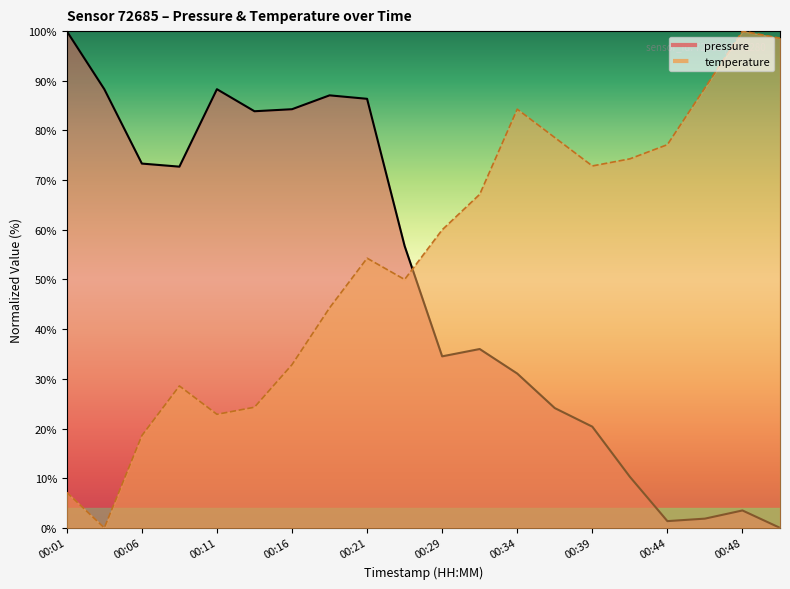

Is the value of temperature at 00:08 greater than the value of pressure at 00:29?

No